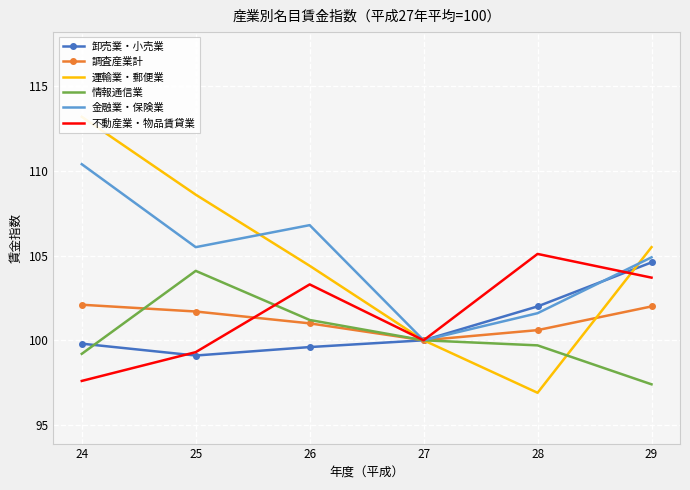

Which category has the highest value in the 運輸業・郵便業 series?

24